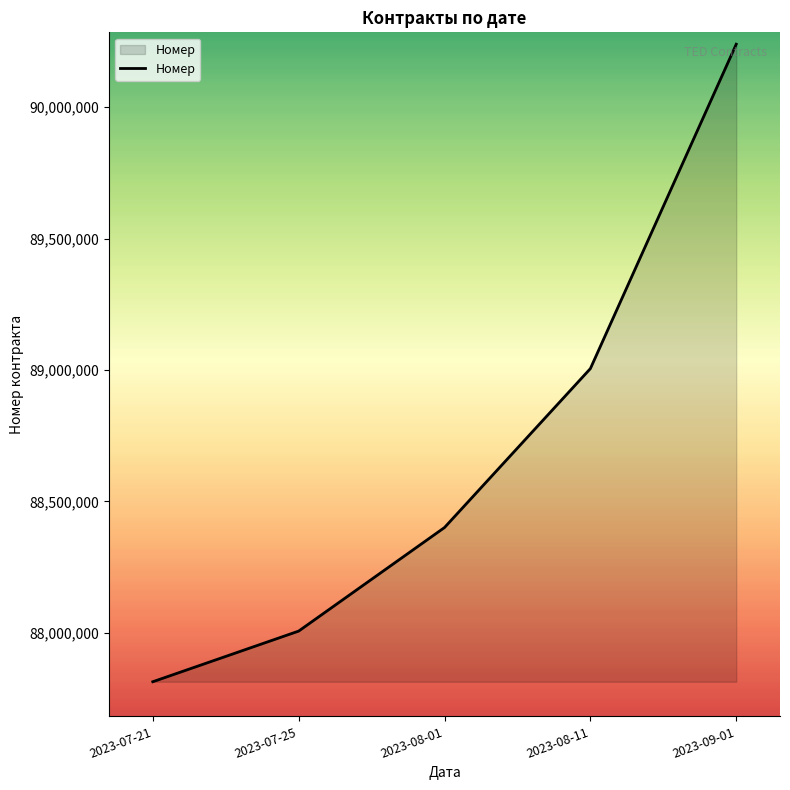

List the labels in order of value, smallest first.

2023-07-21, 2023-07-25, 2023-08-01, 2023-08-11, 2023-09-01